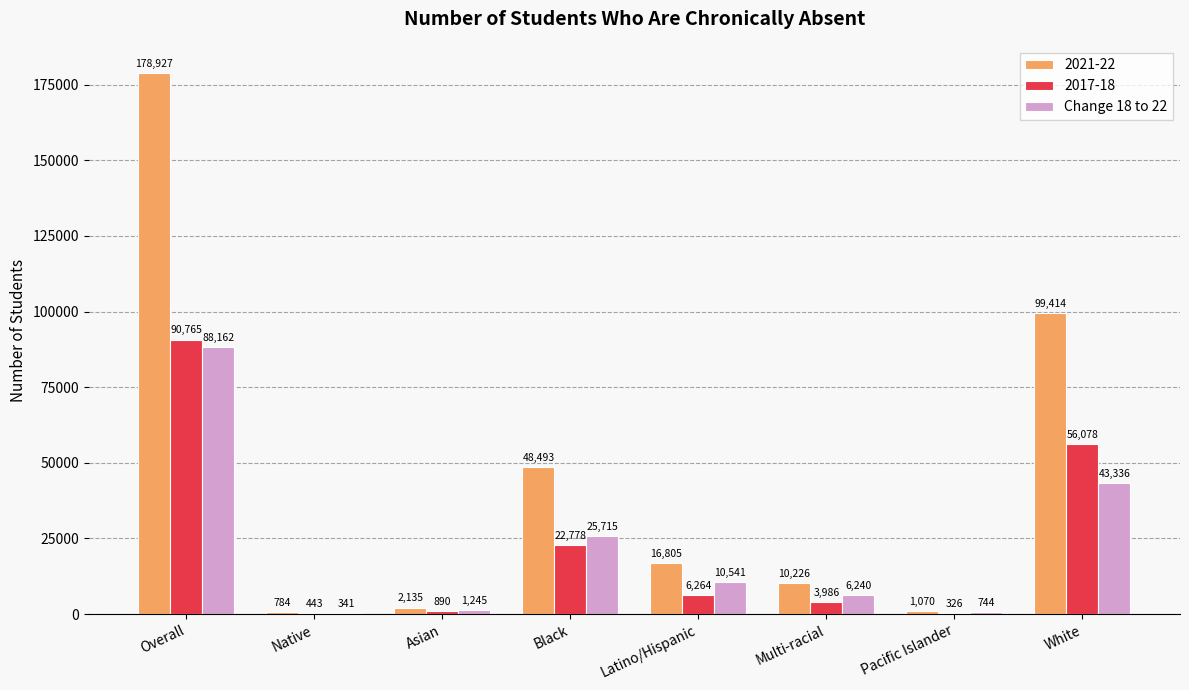

Is it true that 2021-22 equals 56604 at Overall?

False